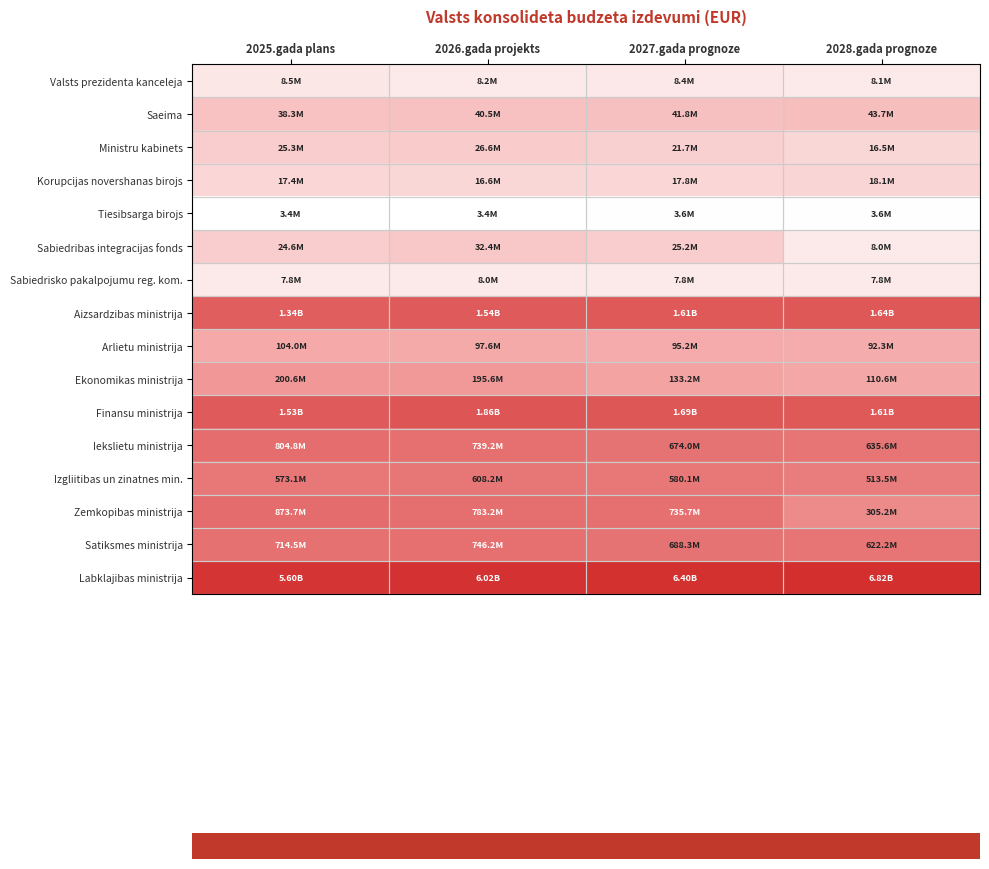

Rank the series at 2025.gada plans from lowest to highest value.

Tiesibsarga birojs, Sabiedrisko pakalpojumu reg. kom., Valsts prezidenta kanceleja, Korupcijas novershanas birojs, Sabiedribas integracijas fonds, Ministru kabinets, Saeima, Arlietu ministrija, Ekonomikas ministrija, Izgliitibas un zinatnes min., Satiksmes ministrija, Iekslietu ministrija, Zemkopibas ministrija, Aizsardzibas ministrija, Finansu ministrija, Labklajibas ministrija